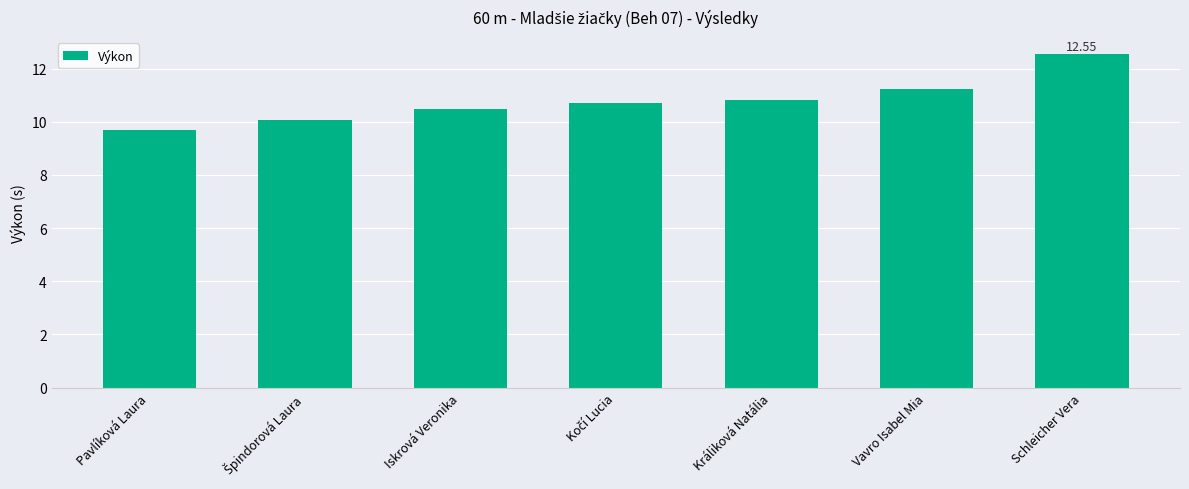

Which label corresponds to the largest value in the chart?

Schleicher Vera